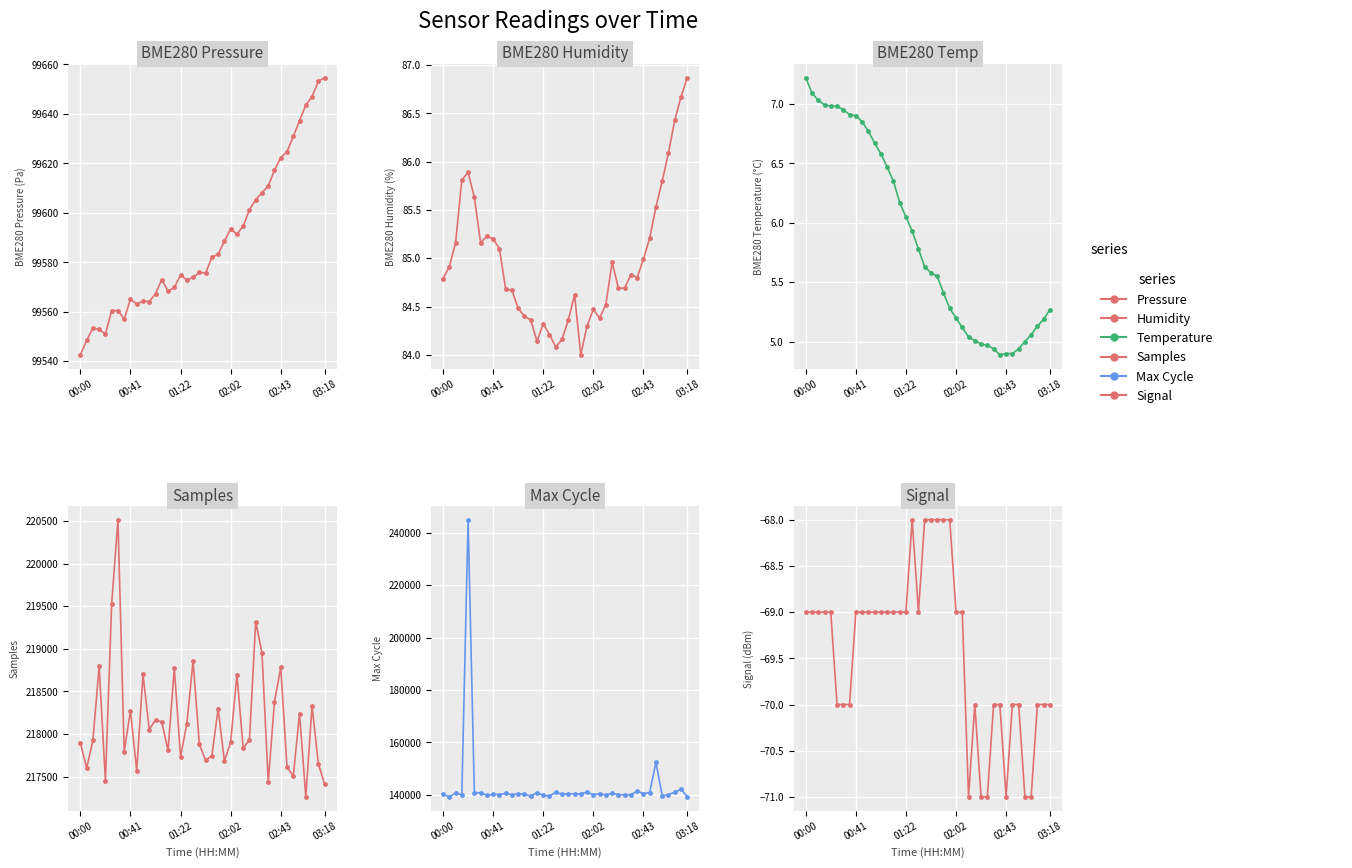

True or false: Samples and Humidity cross at least once.

False